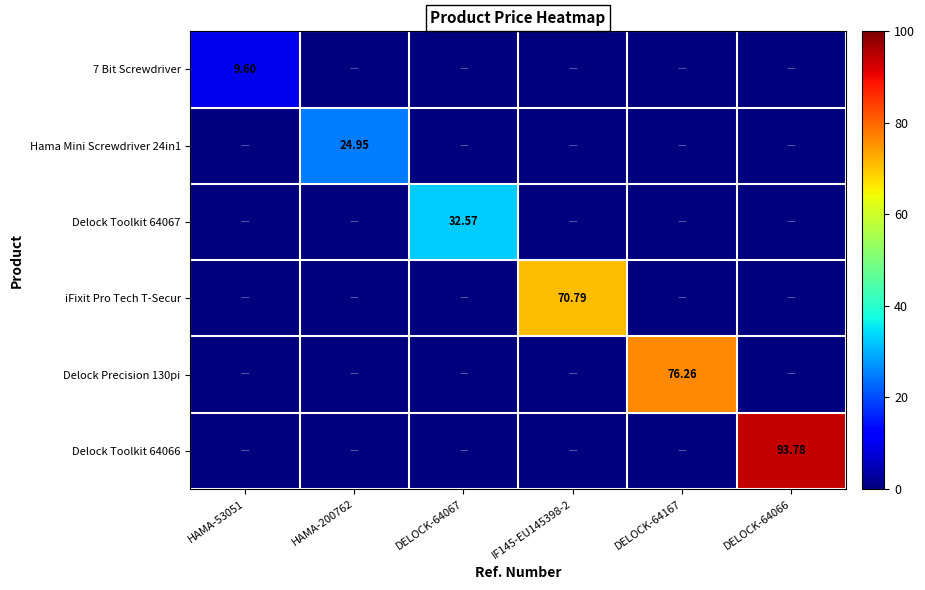

How many distinct data groups are displayed?

6